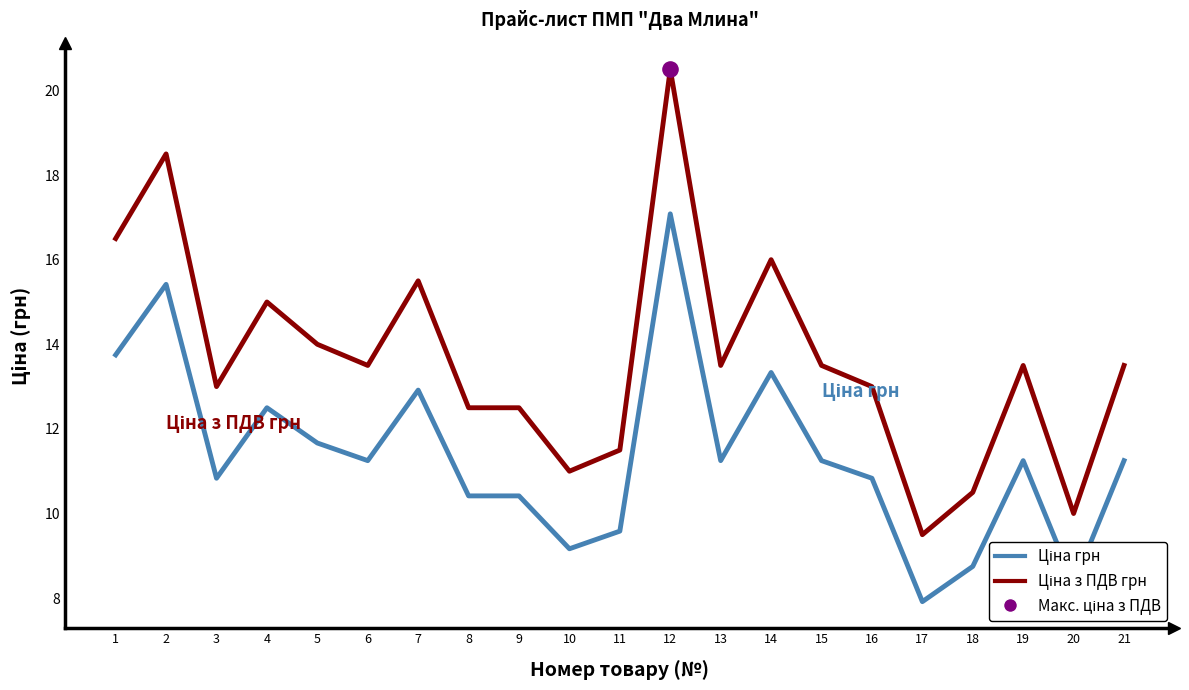

What is the total value across all series at 5?

25.7